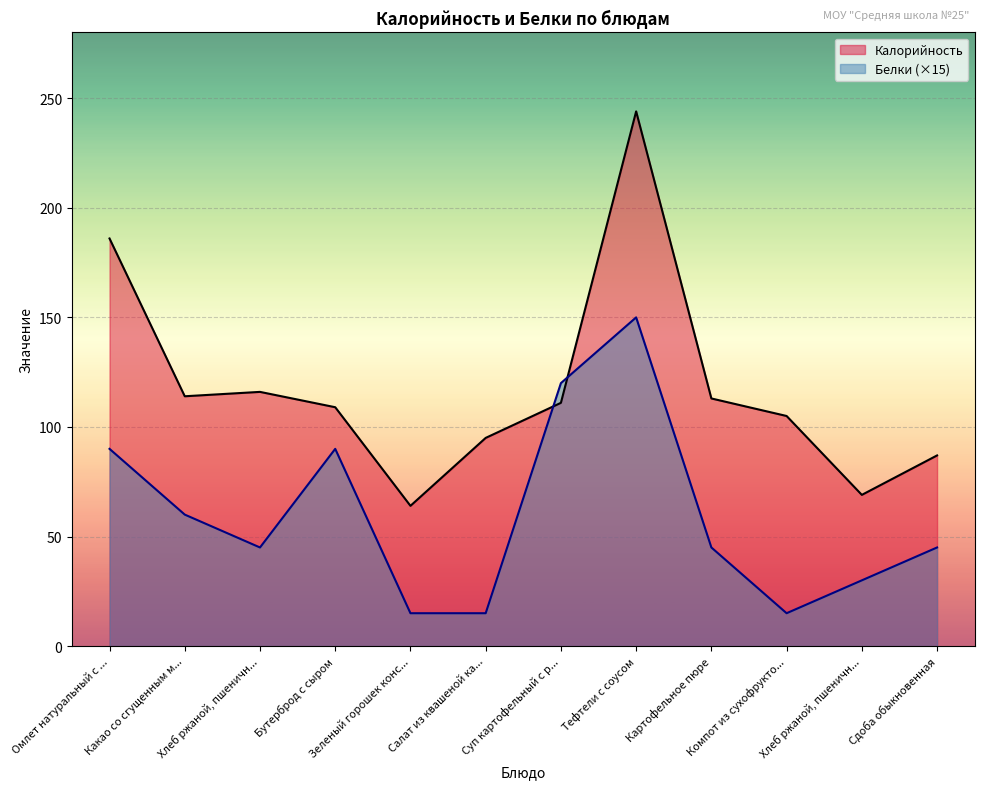

How many lines are shown in the chart?

2